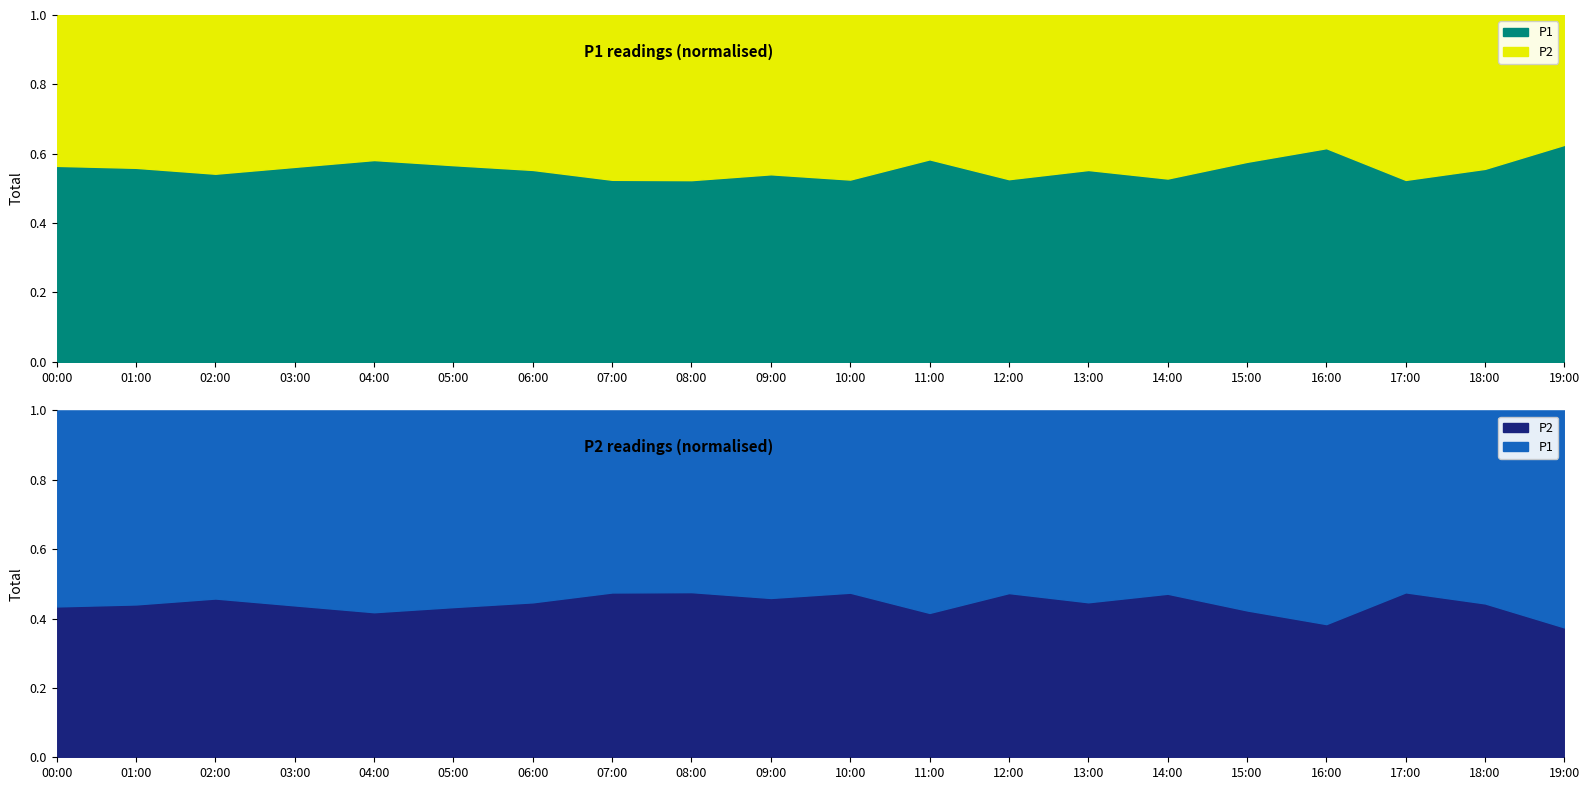

What is the label of the 15th point from the right?

05:00